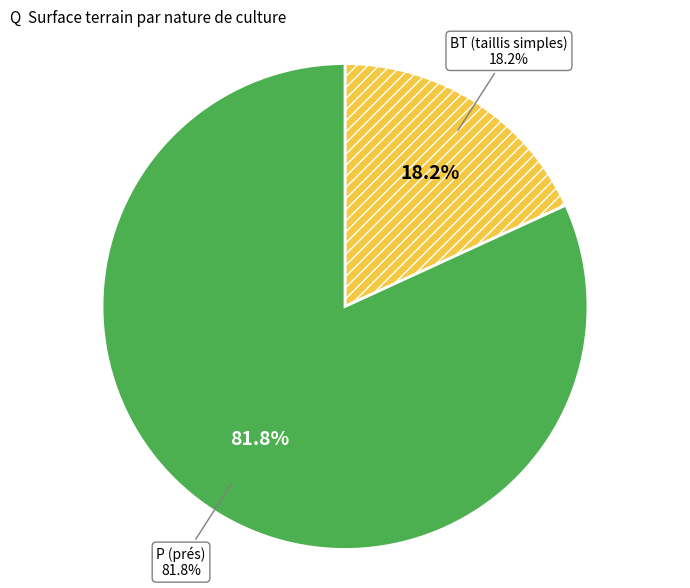

What is the majority slice?

P (prés)